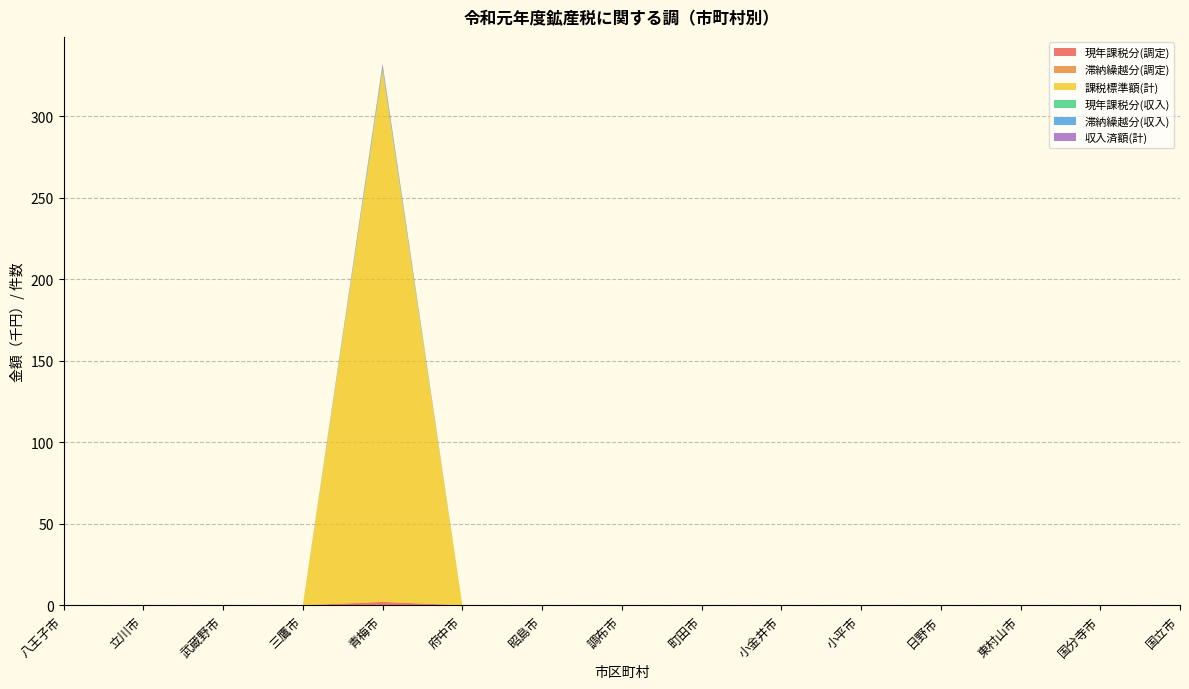

Reading right to left, transcribe all the data shown in this chart.

現年課税分(調定): 0	0	0	0	0	0	0	0	0	0	2	0	0	0	0
滞納繰越分(調定): 0	0	0	0	0	0	0	0	0	0	0	0	0	0	0
課税標準額(計): 0	0	0	0	0	0	0	0	0	0	326	0	0	0	0
現年課税分(収入): 0	0	0	0	0	0	0	0	0	0	2	0	0	0	0
滞納繰越分(収入): 0	0	0	0	0	0	0	0	0	0	0	0	0	0	0
収入済額(計): 0	0	0	0	0	0	0	0	0	0	2	0	0	0	0